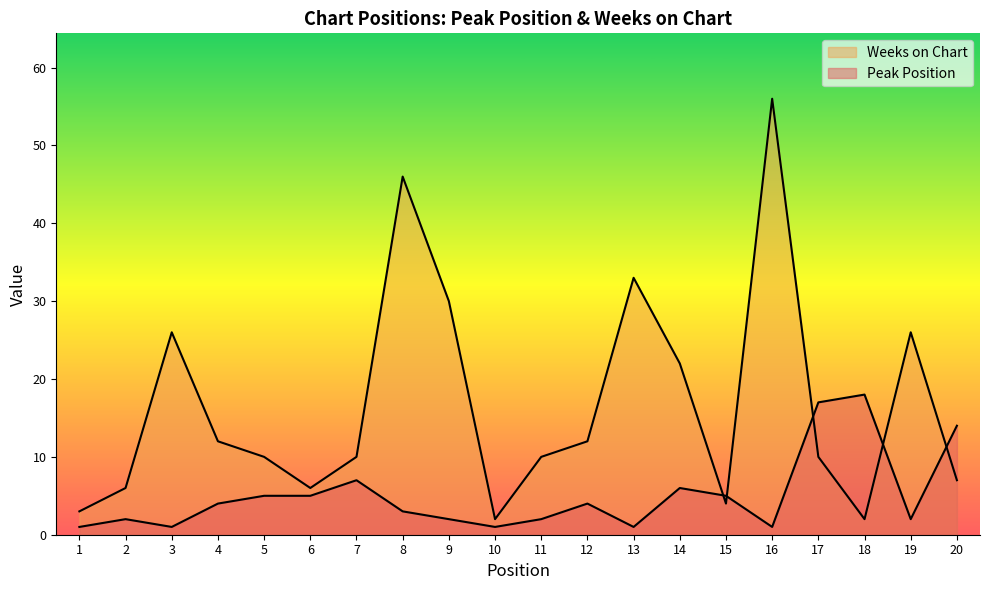

What is the average value of the Weeks on Chart series?

17